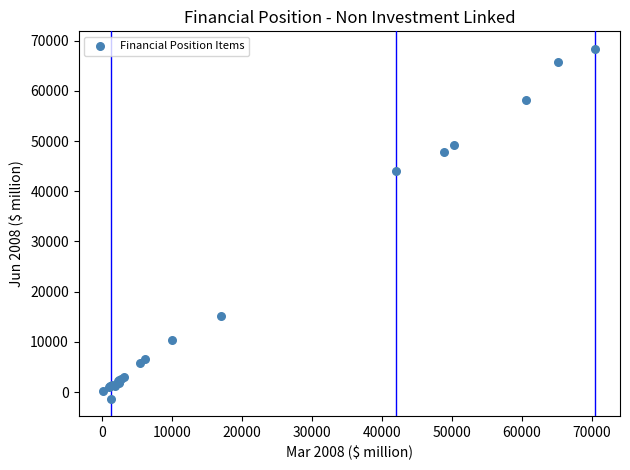

What Y value in the scatter plot is closest to 33532?

43939.3